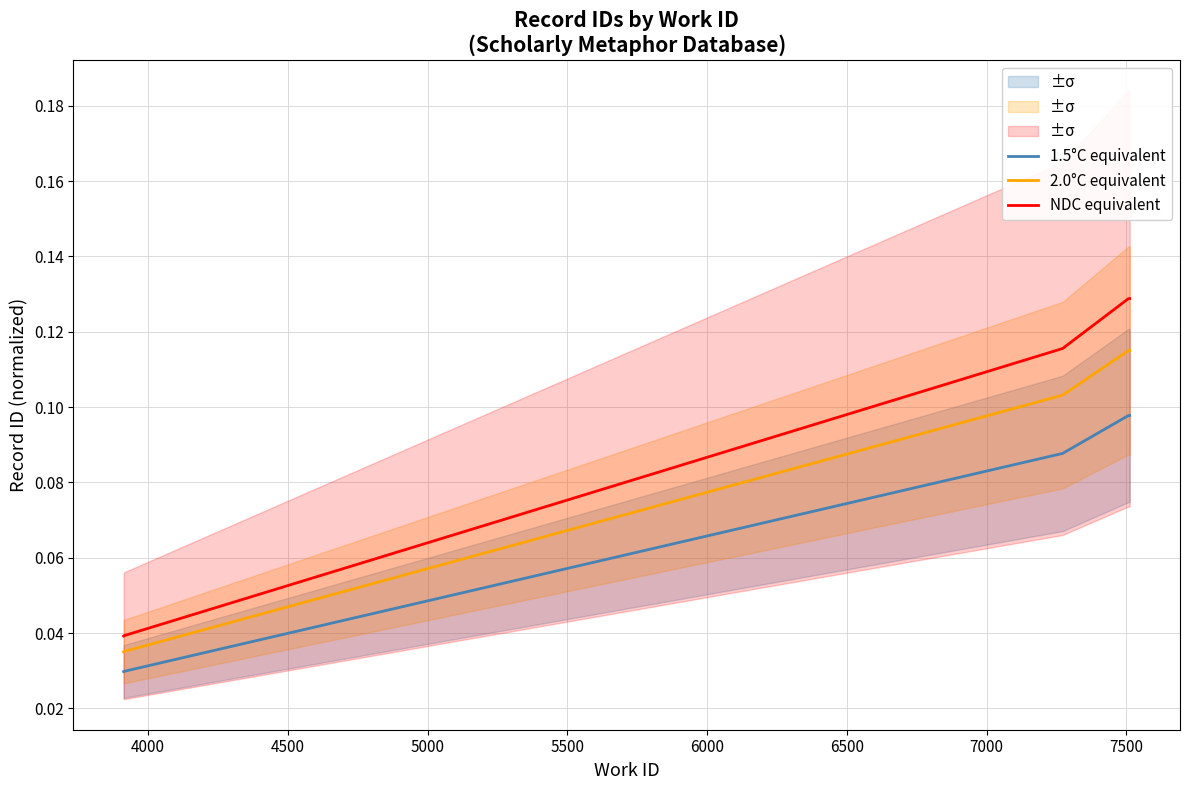

How many data points does each series have?

10